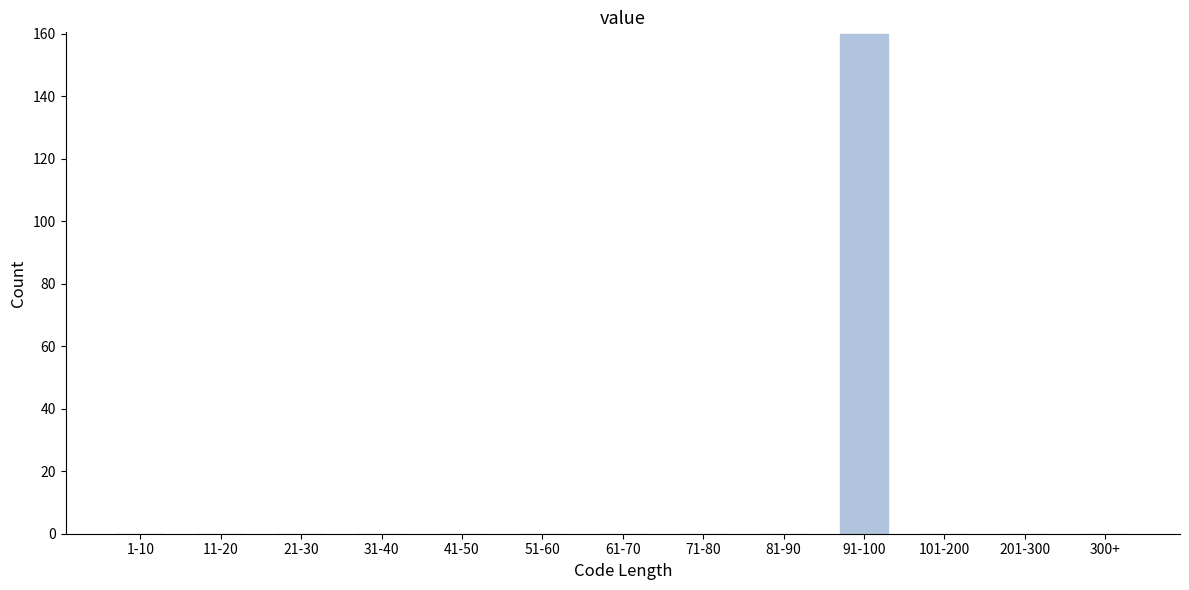

Reading left to right, extract all data points from this chart.

1-10=0	11-20=0	21-30=0	31-40=0	41-50=0	51-60=0	61-70=0	71-80=0	81-90=0	91-100=160	101-200=0	201-300=0	300+=0